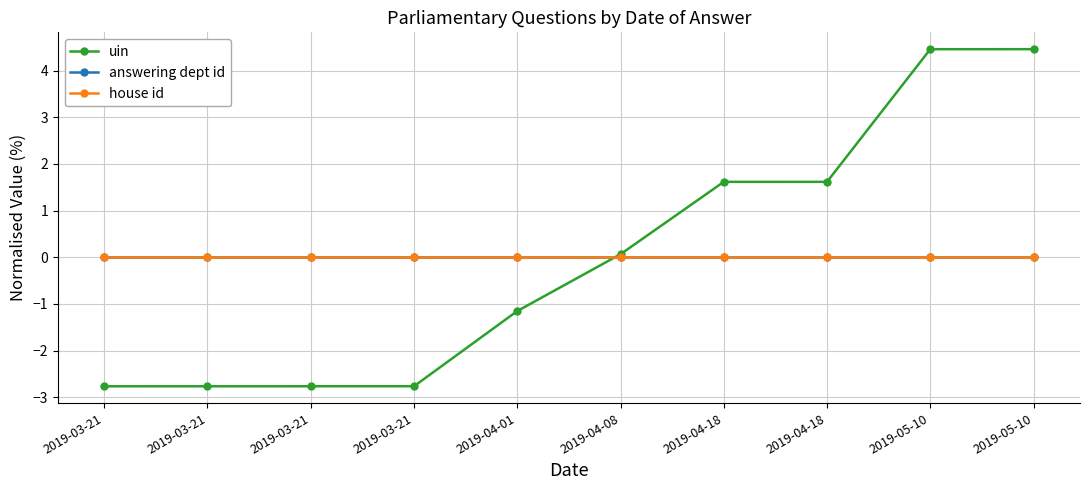

How many positive values does the uin series have?

5